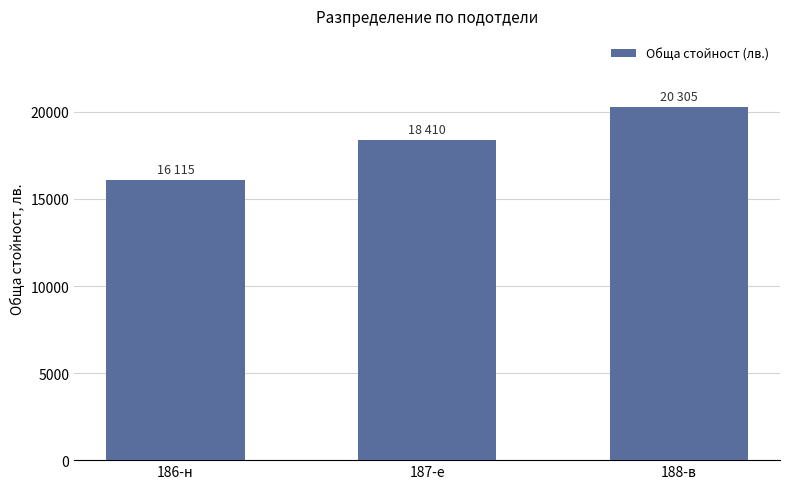

What is the value of the 1st bar from the left?

16115